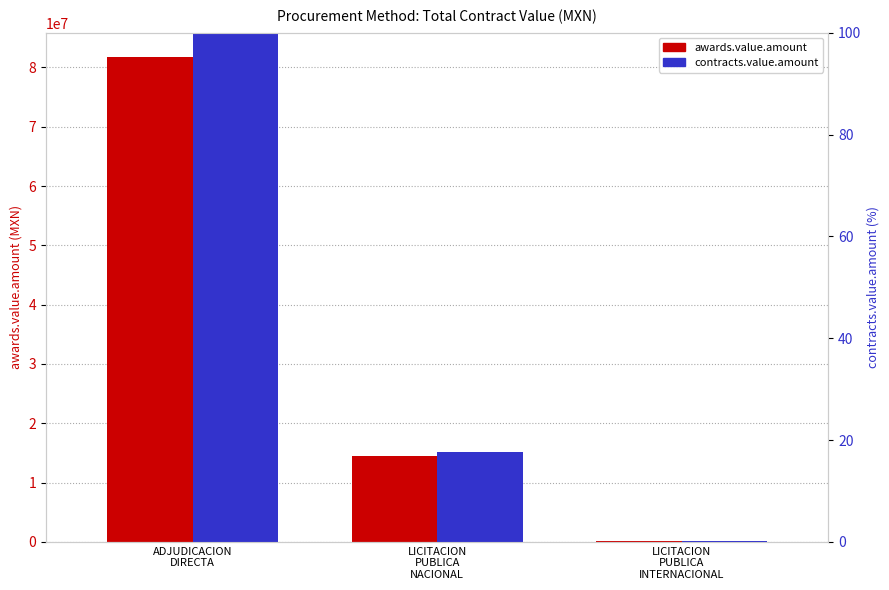

At how many categories does at least one series exceed 49233220?

1